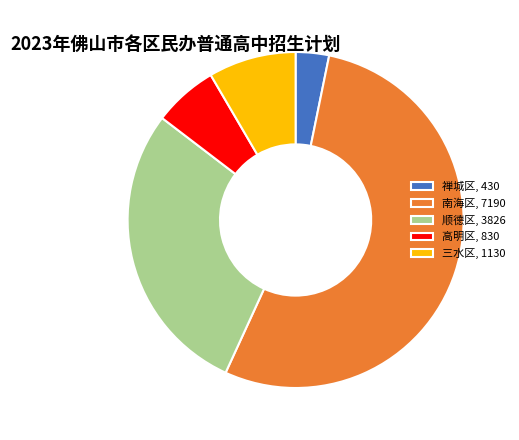

Is it true that 顺德区 is 29% of the pie?

True